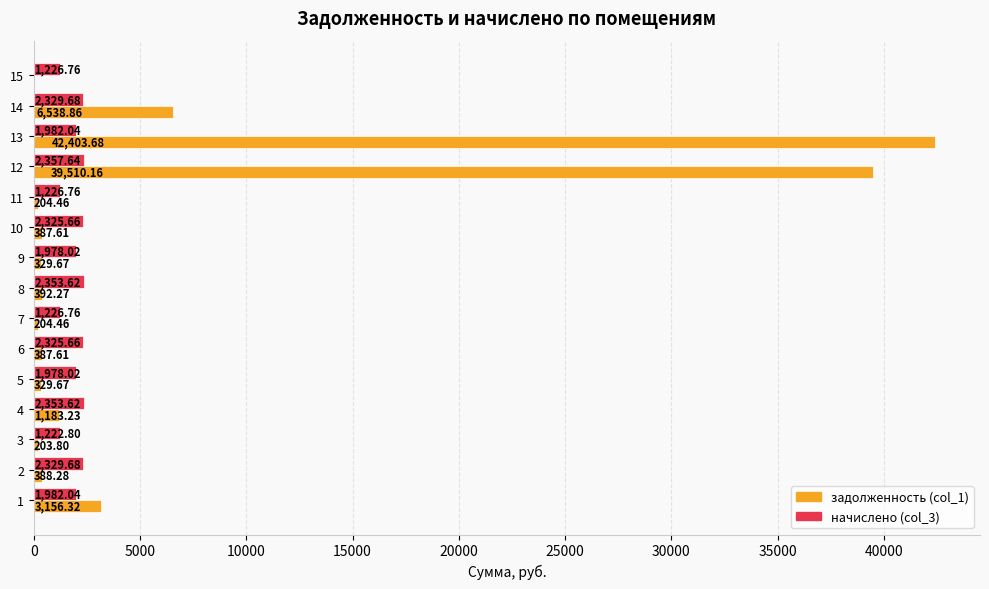

Between 7 and 10, which series saw the biggest shift?

начислено (col_3)